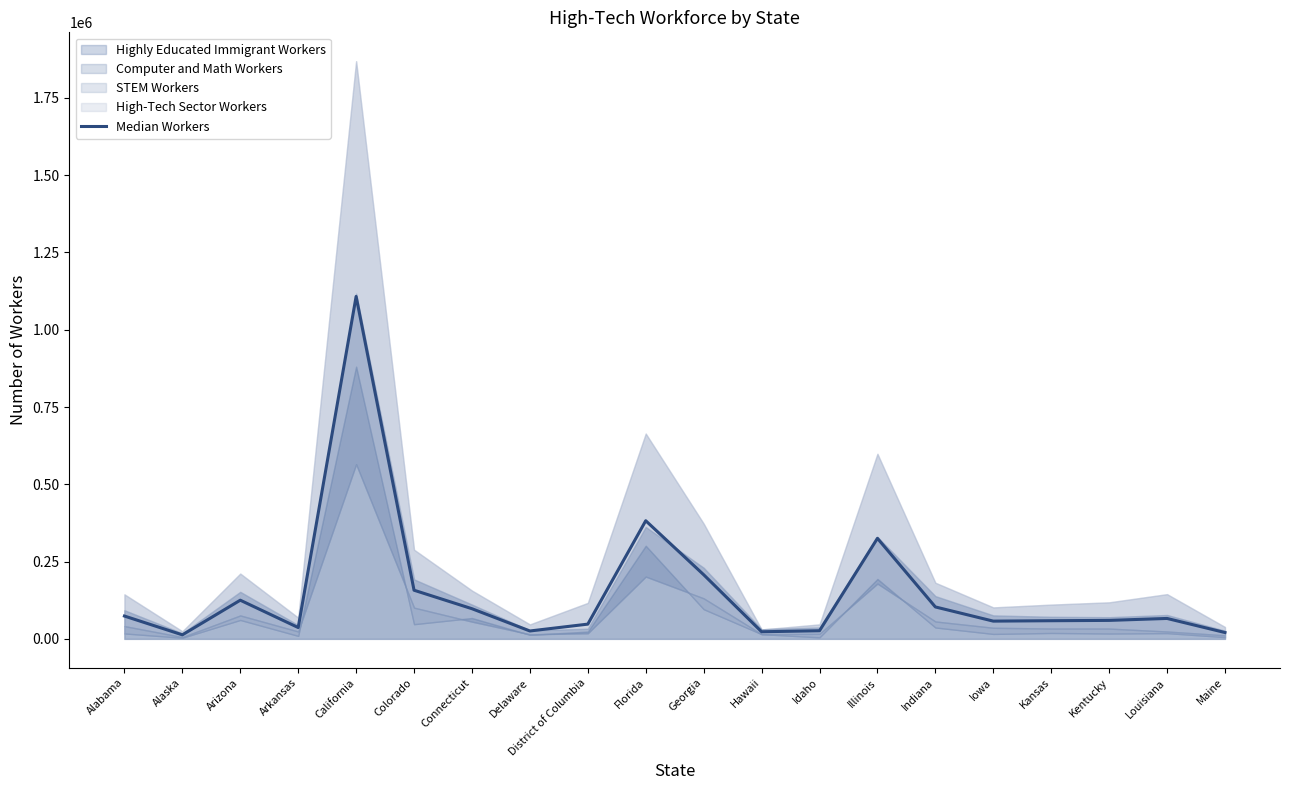

The value at Louisiana is 66020.5. True or false?

True